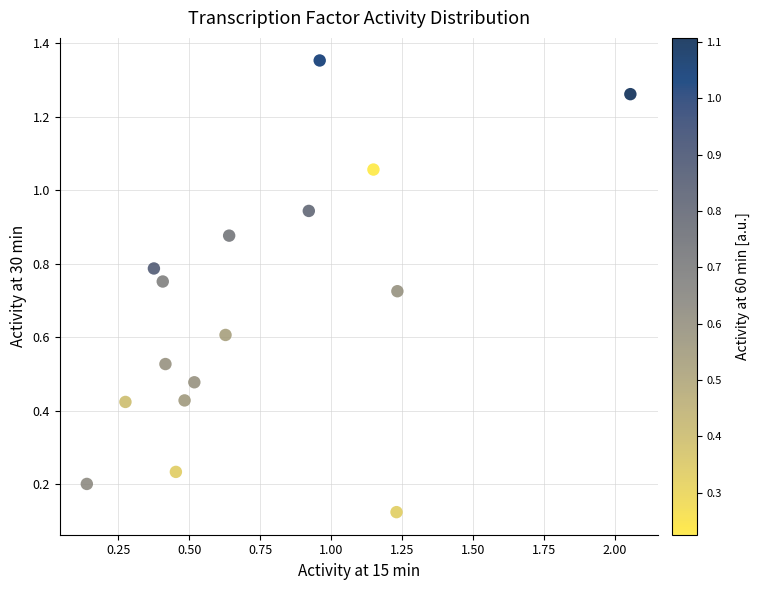

What is the range of Y values (max minus min)?

1.2